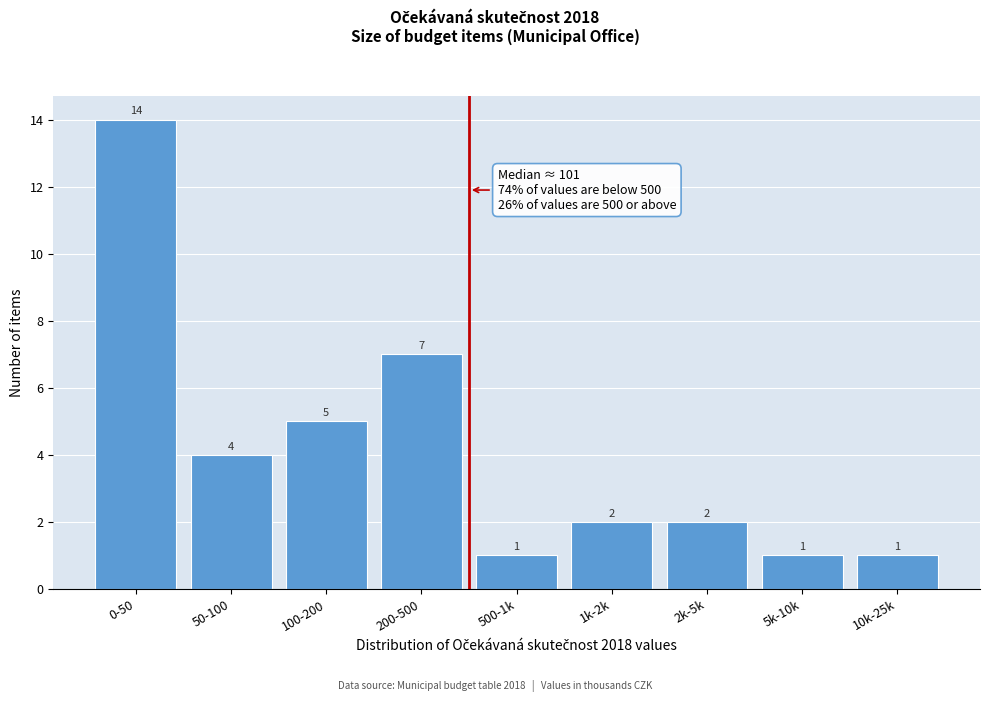

Reading left to right, extract all data points from this chart.

14	4	5	7	1	2	2	1	1